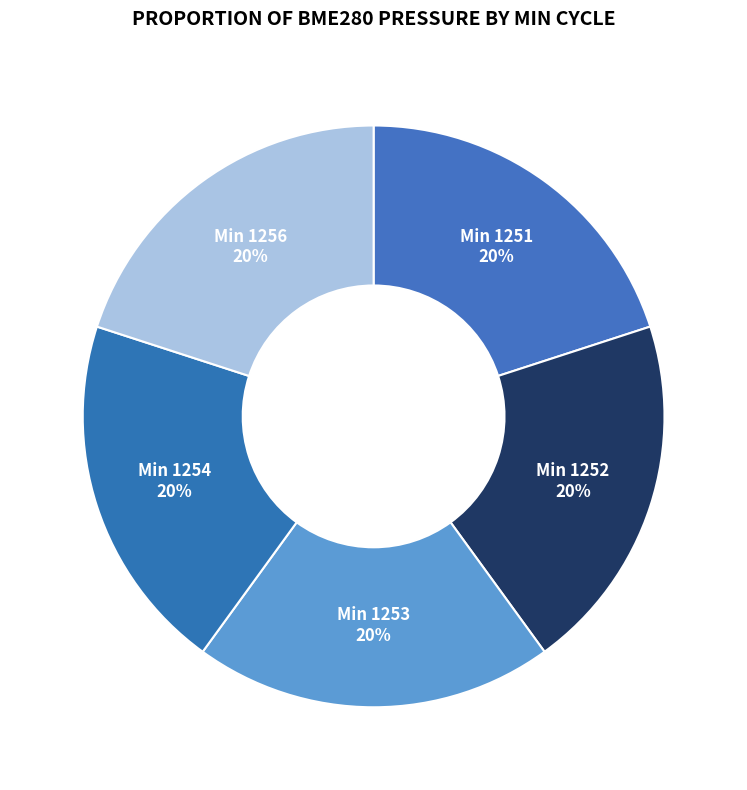

Does any single category account for the majority?

No